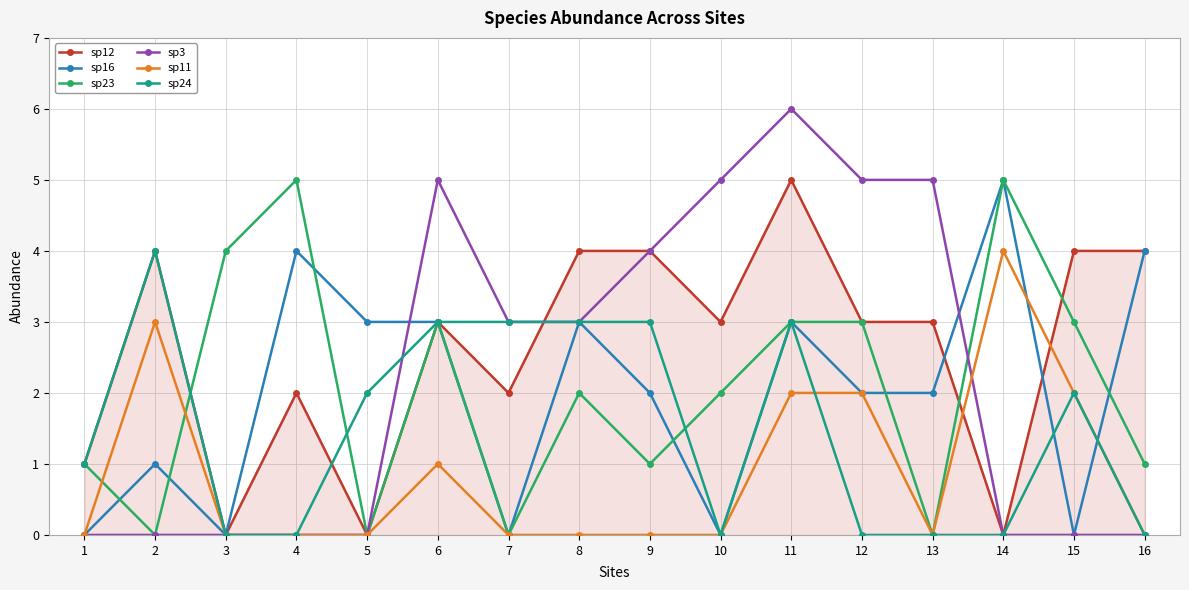

True or false: sp16 has more than 1 interior local peaks.

True